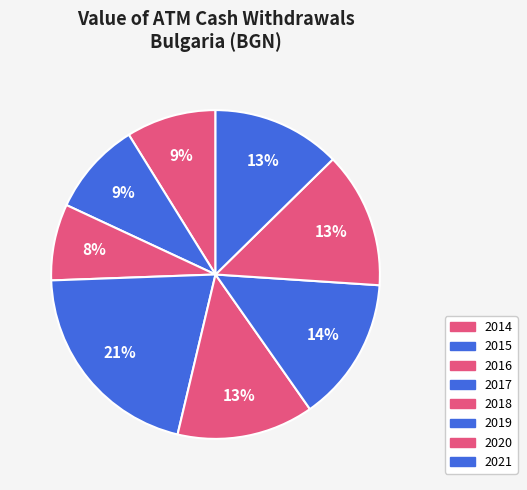

What is the smallest slice in the pie chart?

2016